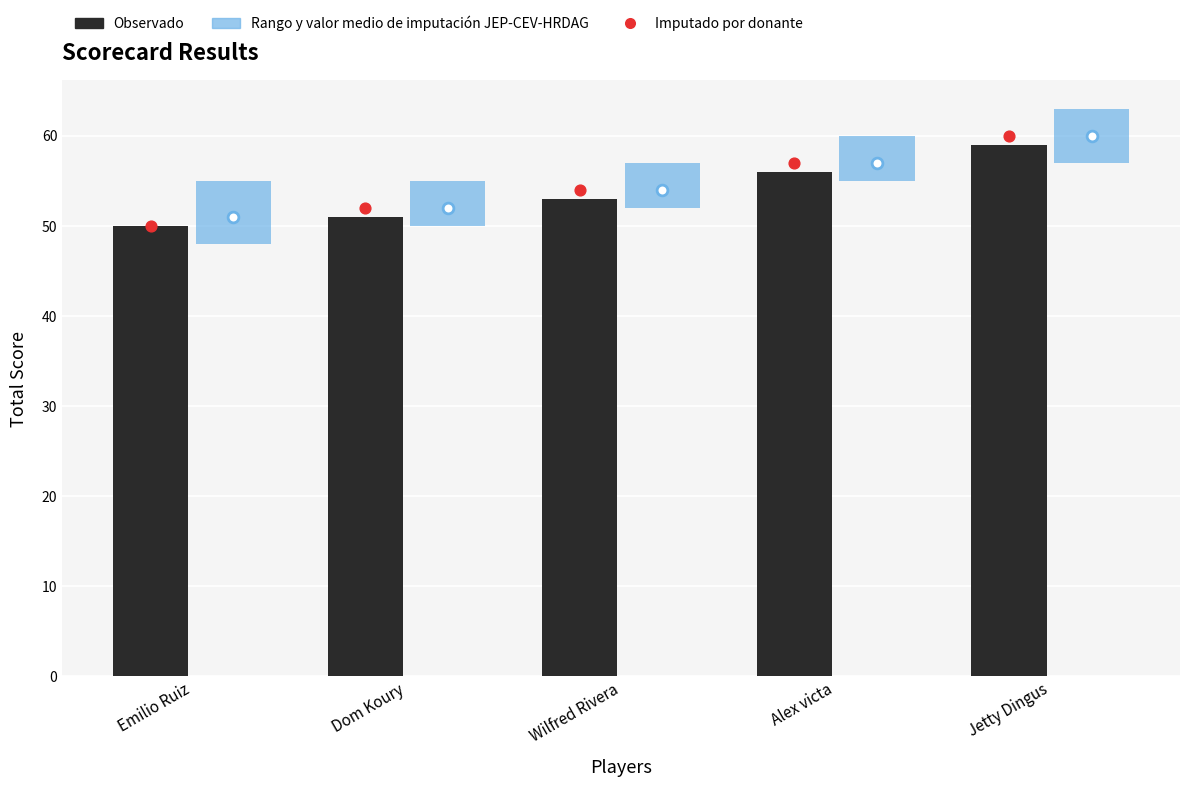

Which series has the widest spread of Y values?

Imputado por donante